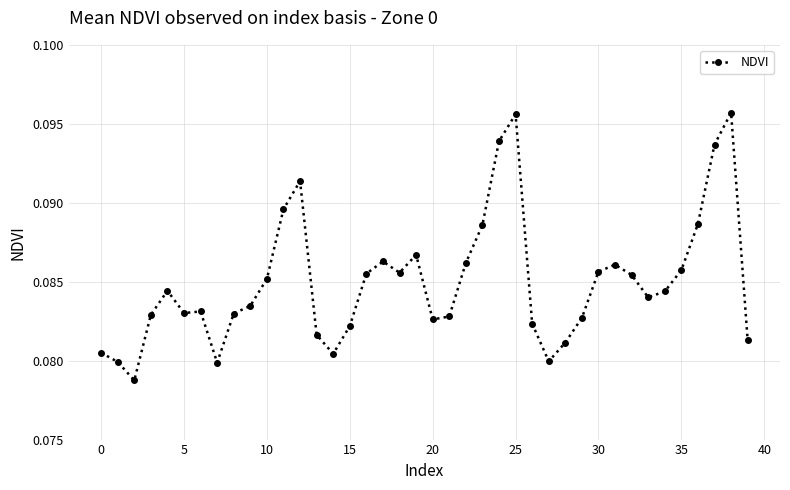

What is the sum of all values?

3.4